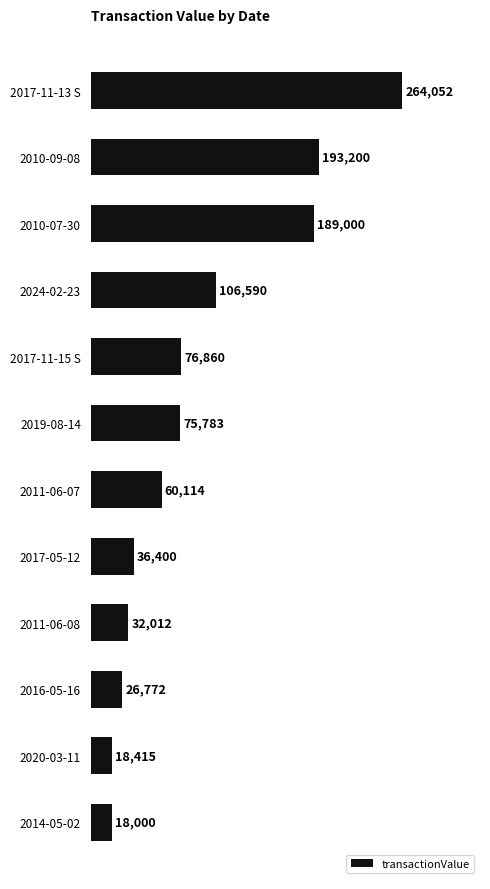

What is the minimum value shown in the chart?

18000